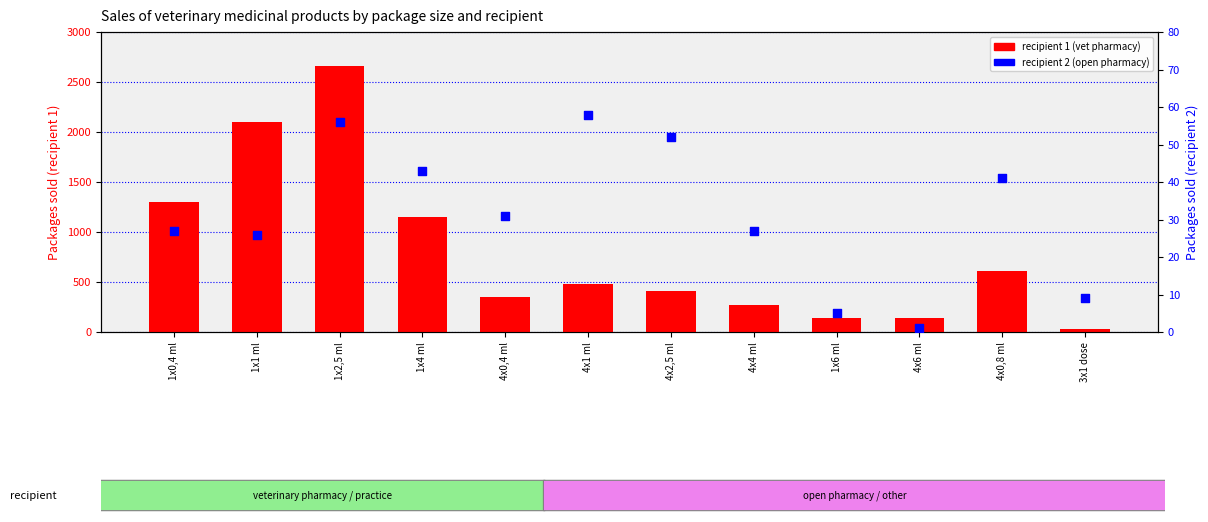

At how many categories does at least one series exceed 54?

11